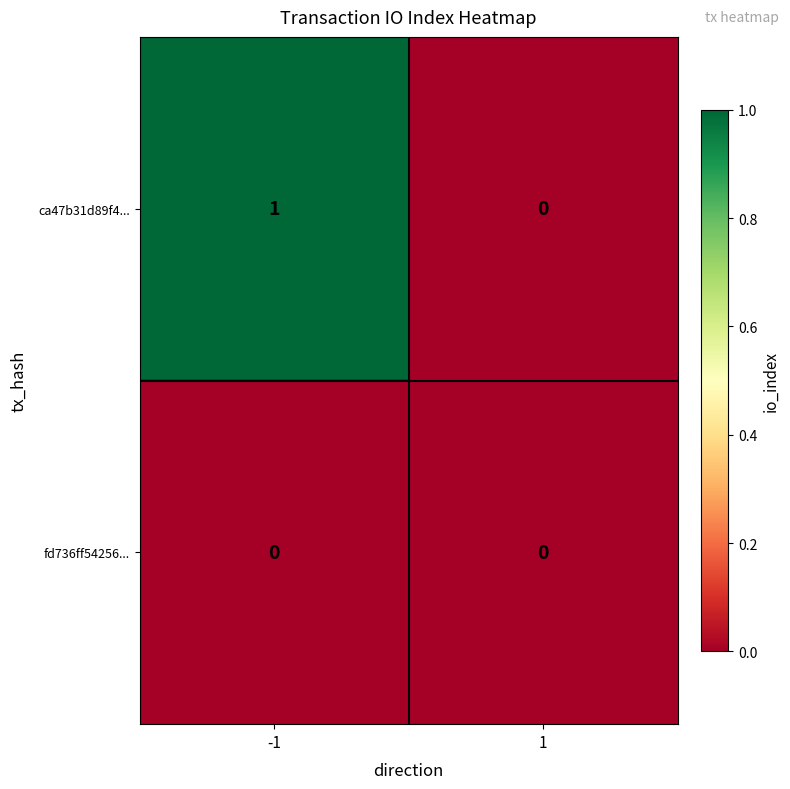

Reading left to right, transcribe all the data shown in this chart.

ca47b31d89f4...: -1=1	1=0
fd736ff54256...: -1=0	1=0